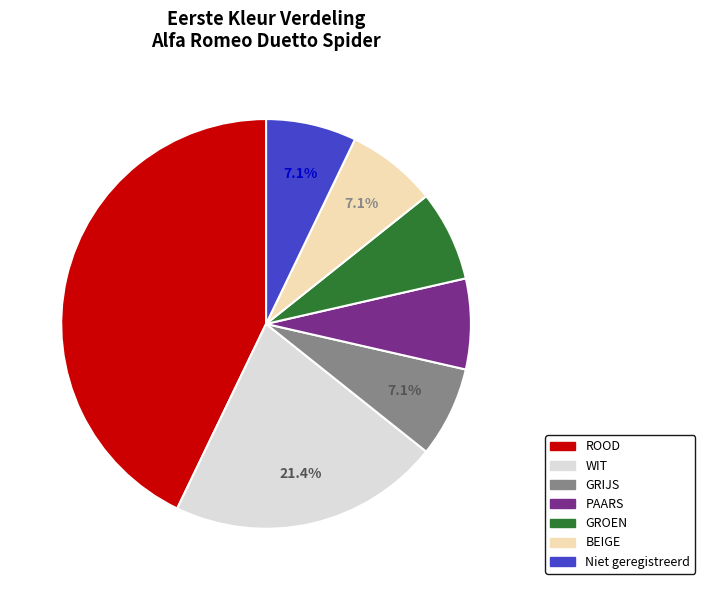

Approximately how many times larger is the value at GRIJS compared to GROEN?

1.0